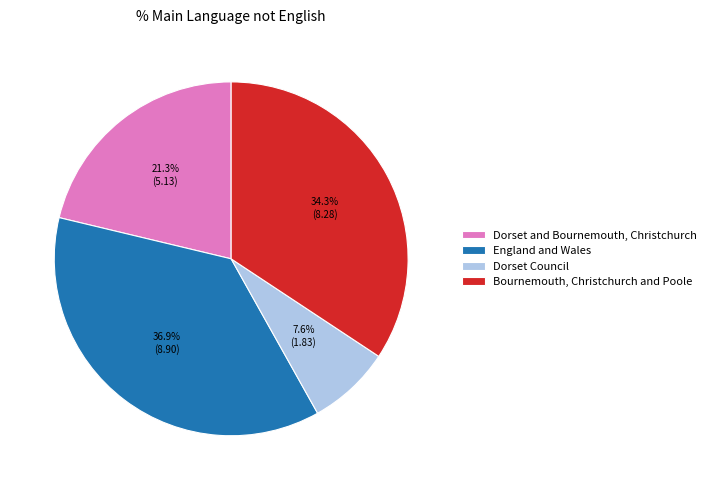

Does any single category account for the majority?

No